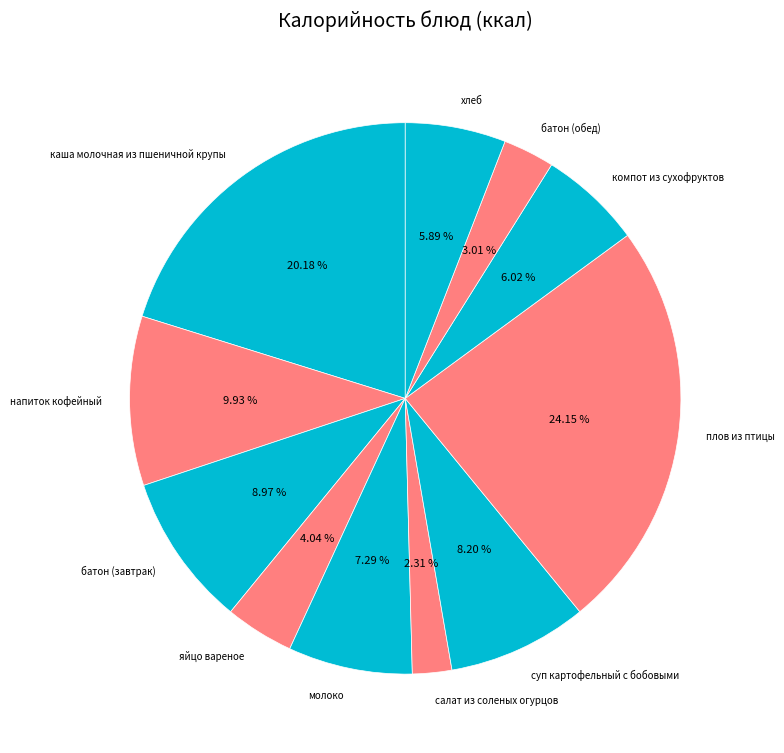

What is the smallest slice in the pie chart?

салат из соленых огурцов